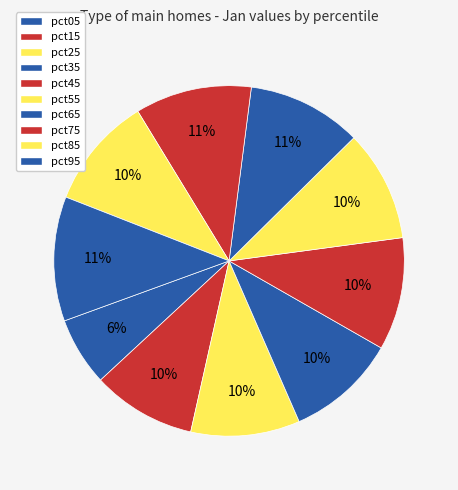

To the nearest percent, what is the average slice percentage?

10%